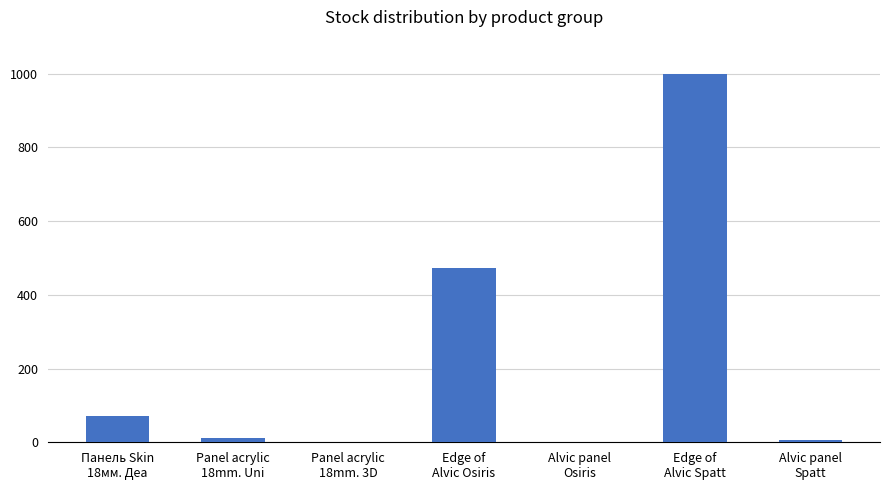

What is the sum of all values?

1563